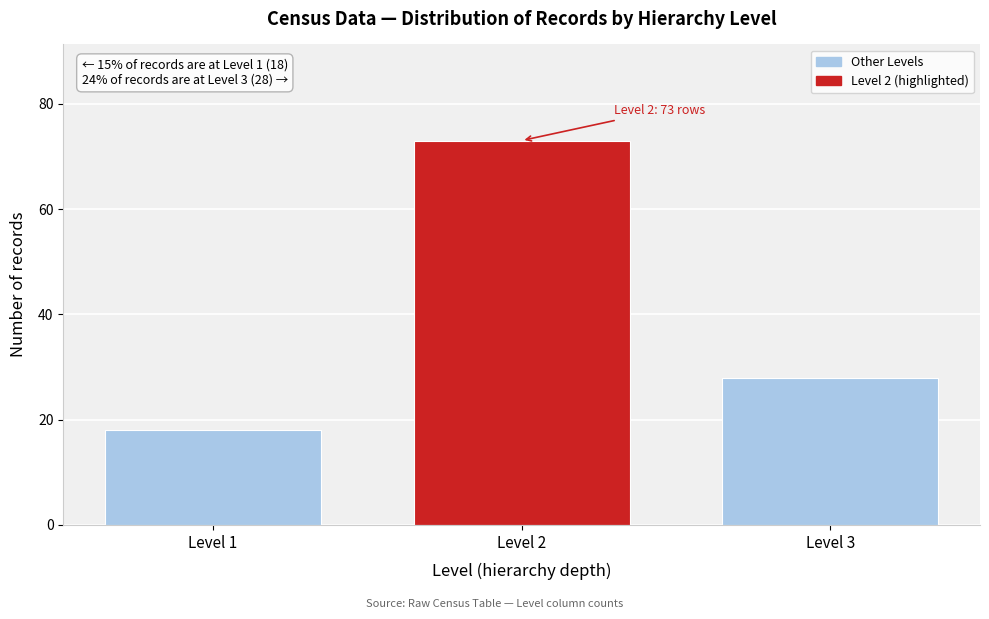

Reading left to right, transcribe all the data shown in this chart.

18	73	28